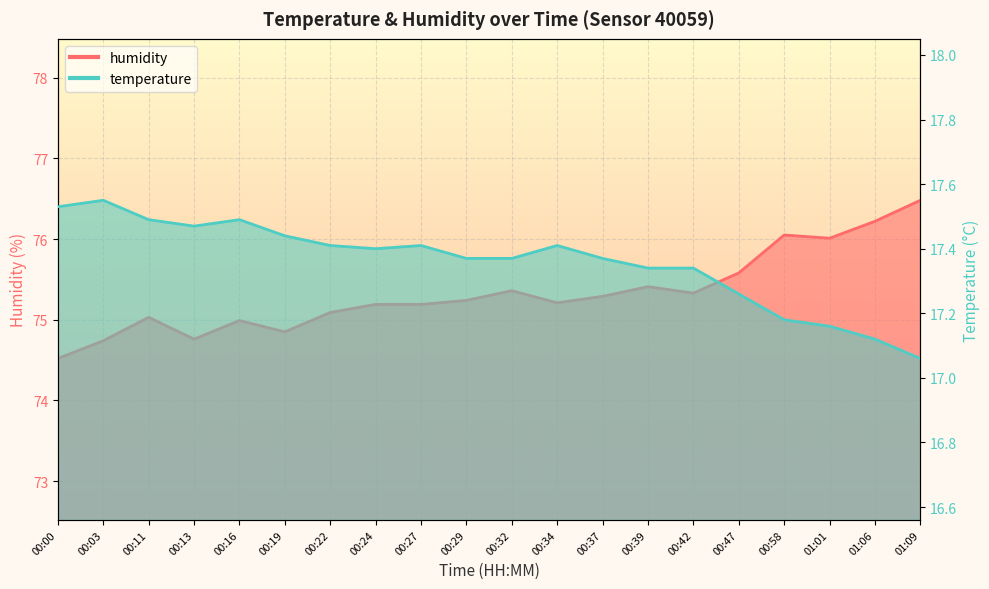

What is the maximum value shown in the chart?

76.5